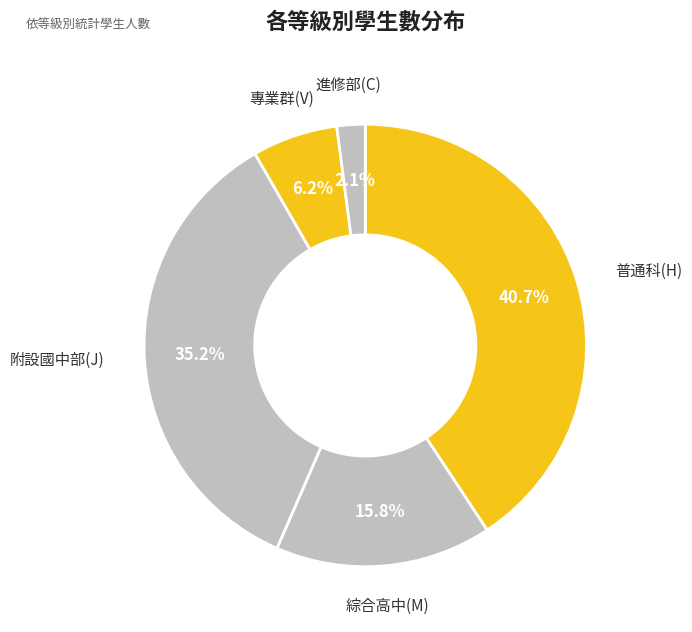

To the nearest percent, what percentage of the pie is 綜合高中(M)?

16%